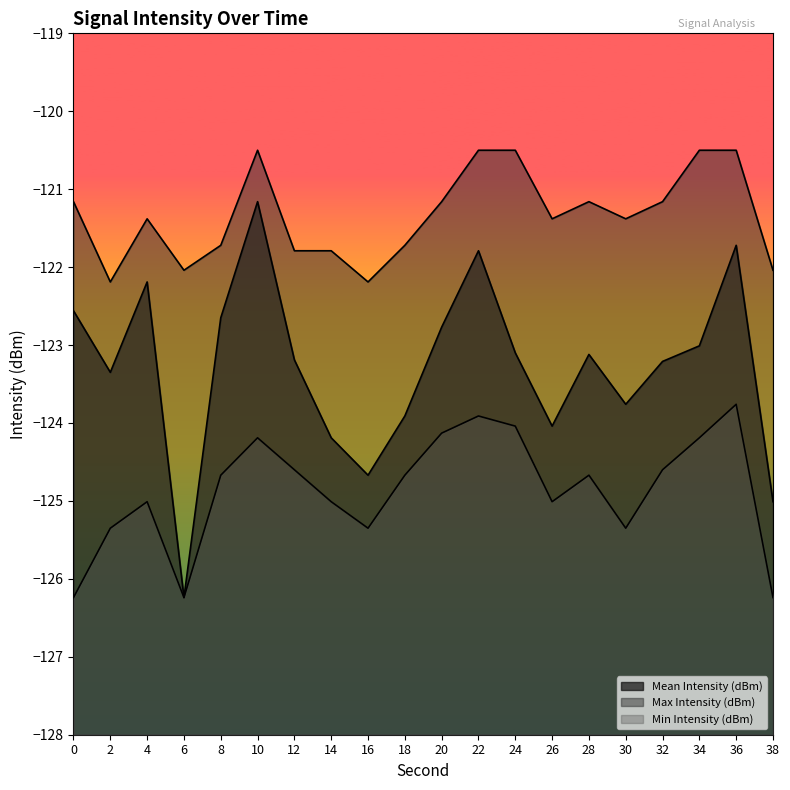

Read the Mean Intensity (dBm) value at 8.

-122.7